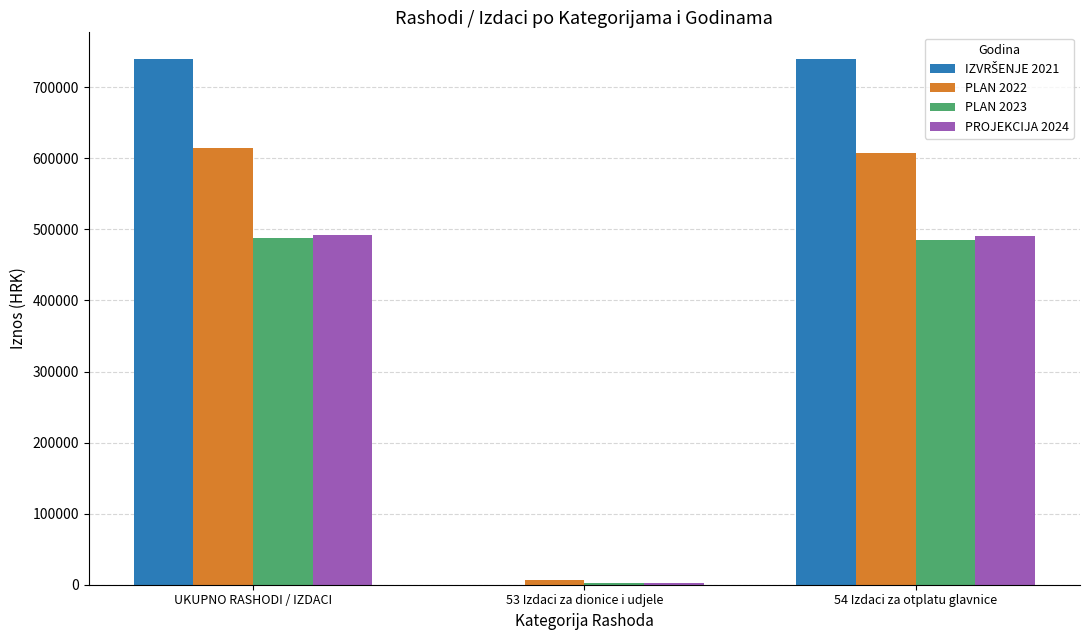

The value of PLAN 2022 at 54 Izdaci za otplatu glavnice is 799958.6. True or false?

False